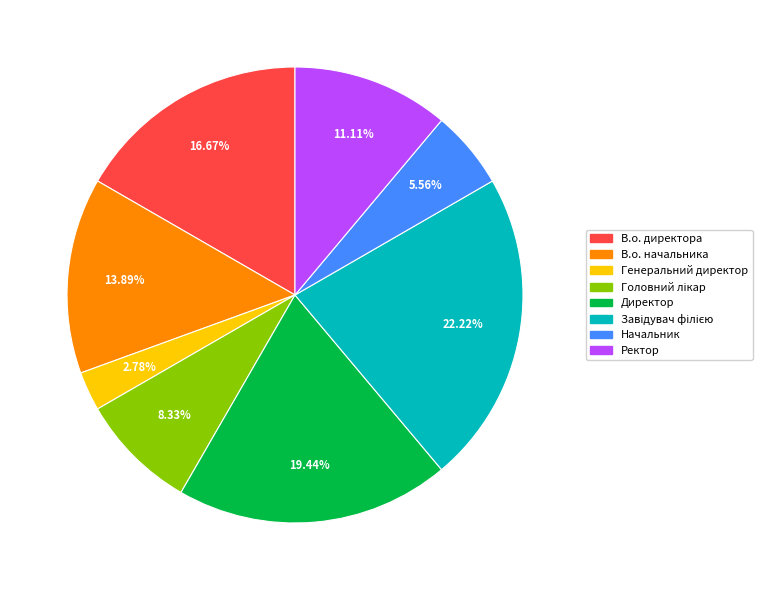

To the nearest percent, what is the difference between the Начальник and Директор slice percentages?

14%